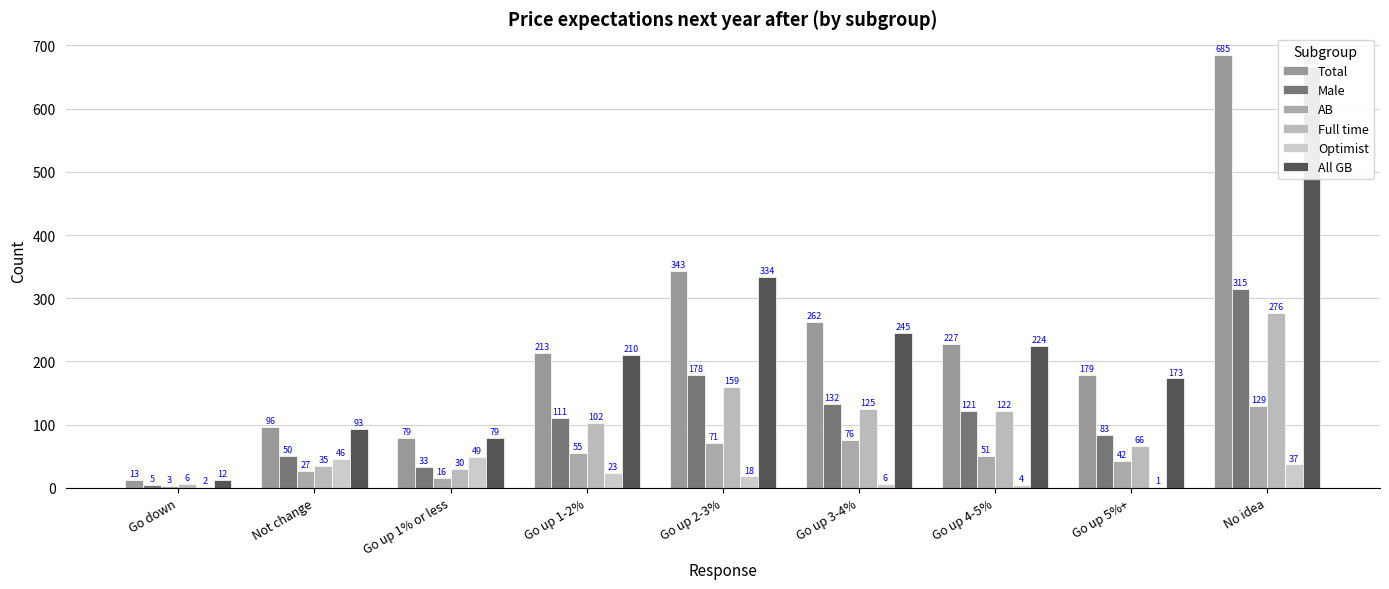

How many groups of bars are there?

9